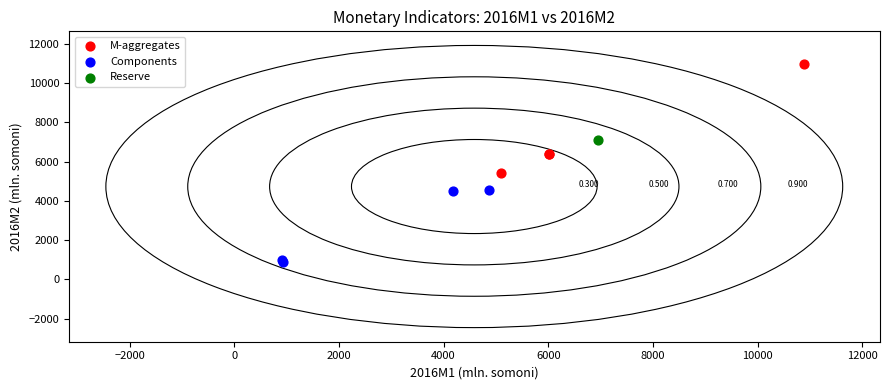

Which series reaches the maximum Y coordinate?

M-aggregates